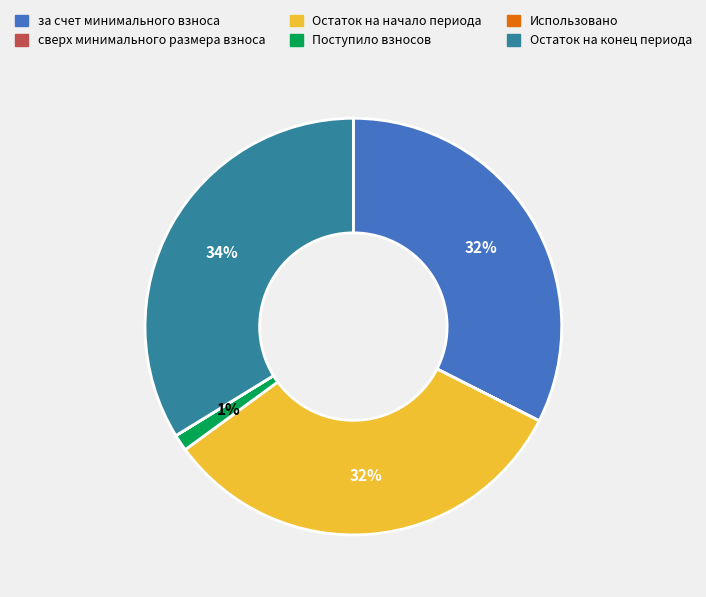

Which slice is the largest?

Остаток на конец периода